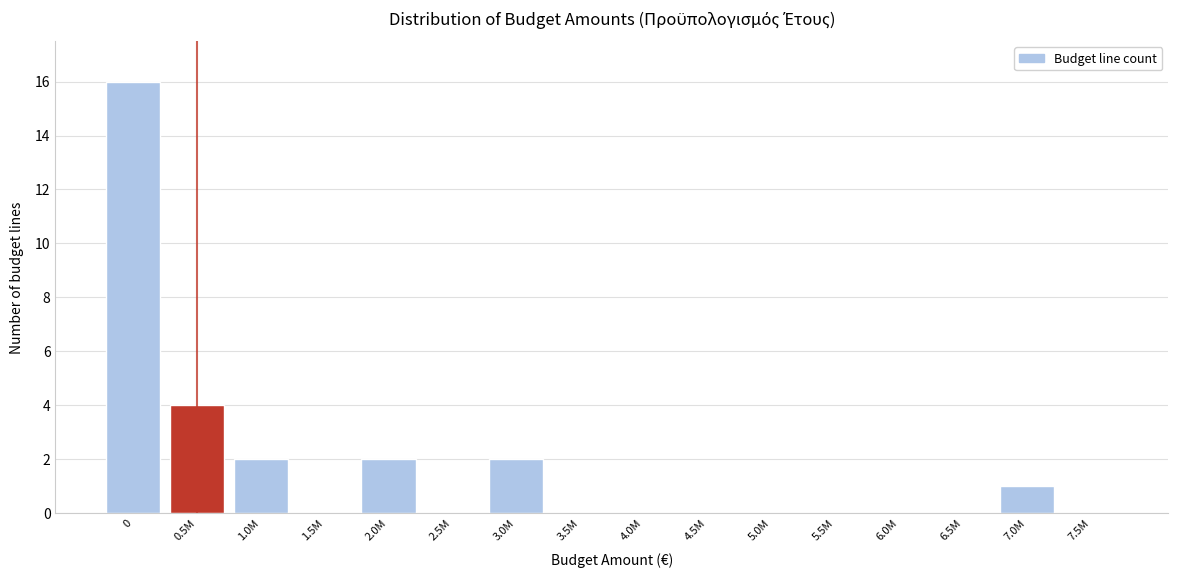

Reading left to right, what are all the values shown in this chart?

0=16	0.5M=4	1.0M=2	1.5M=0	2.0M=2	2.5M=0	3.0M=2	3.5M=0	4.0M=0	4.5M=0	5.0M=0	5.5M=0	6.0M=0	6.5M=0	7.0M=1	7.5M=0